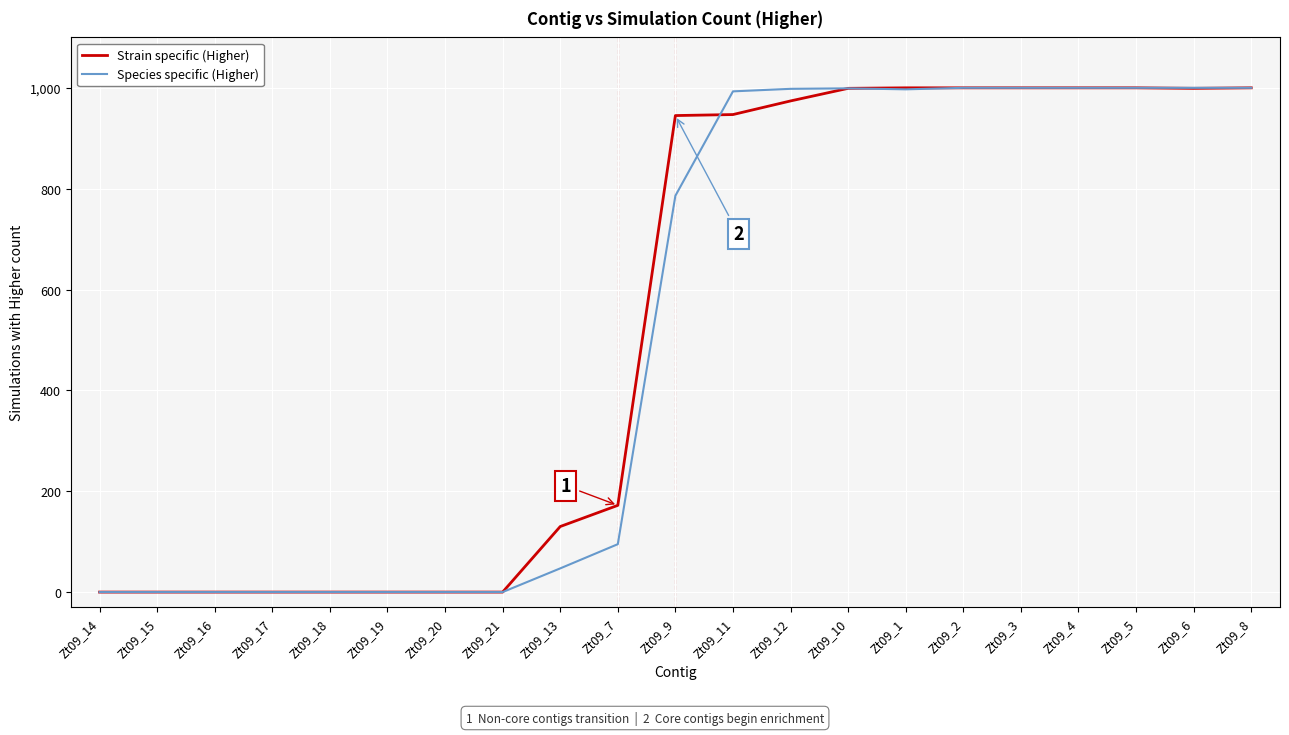

How many categories are shown in the chart?

21